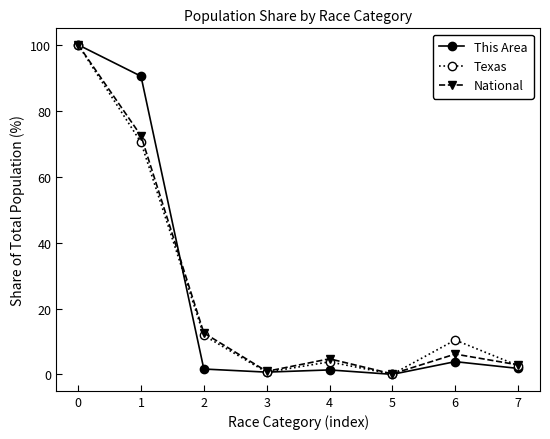

What is the spread (max minus min) of values at 7?

1.1